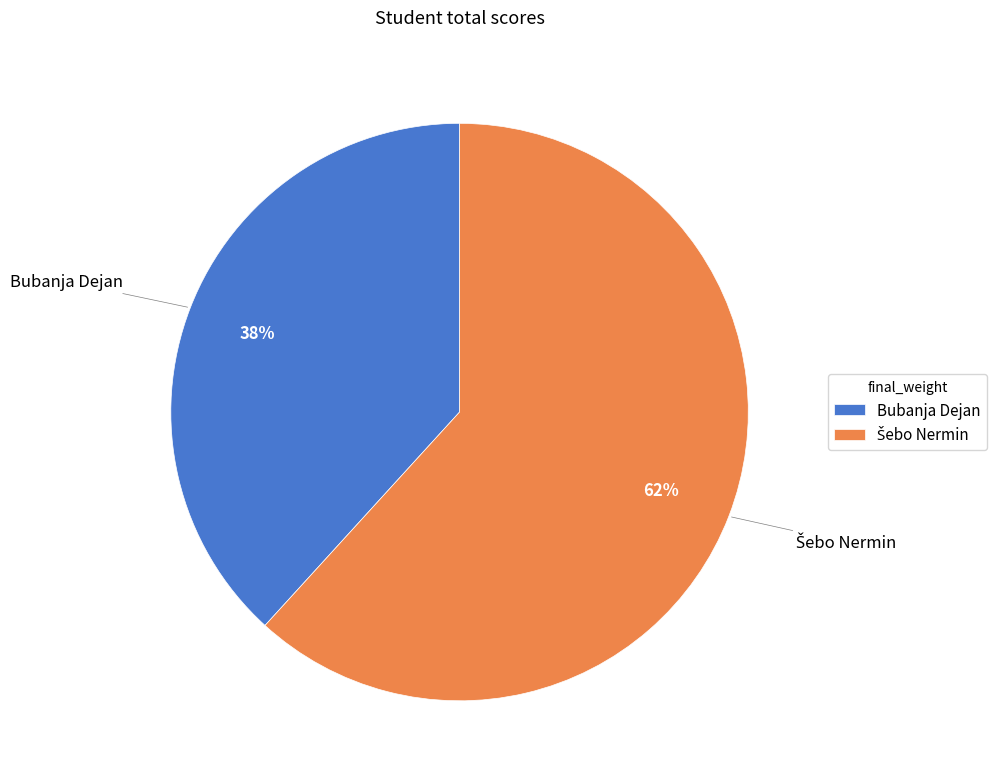

Which slice is the smallest?

Bubanja Dejan